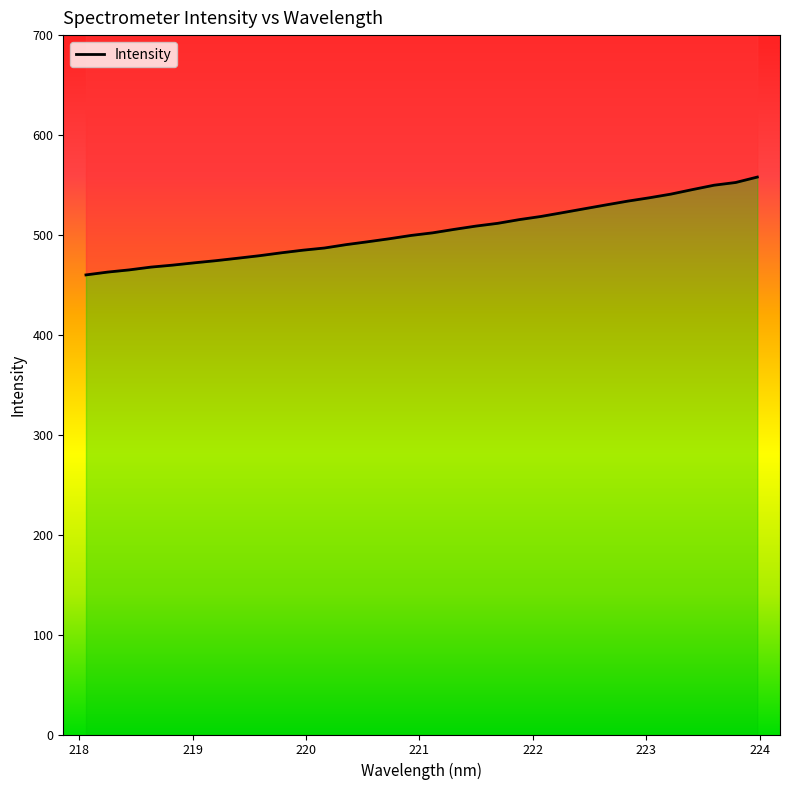

Is it true that the value at 219.3979 is 476.7?

True